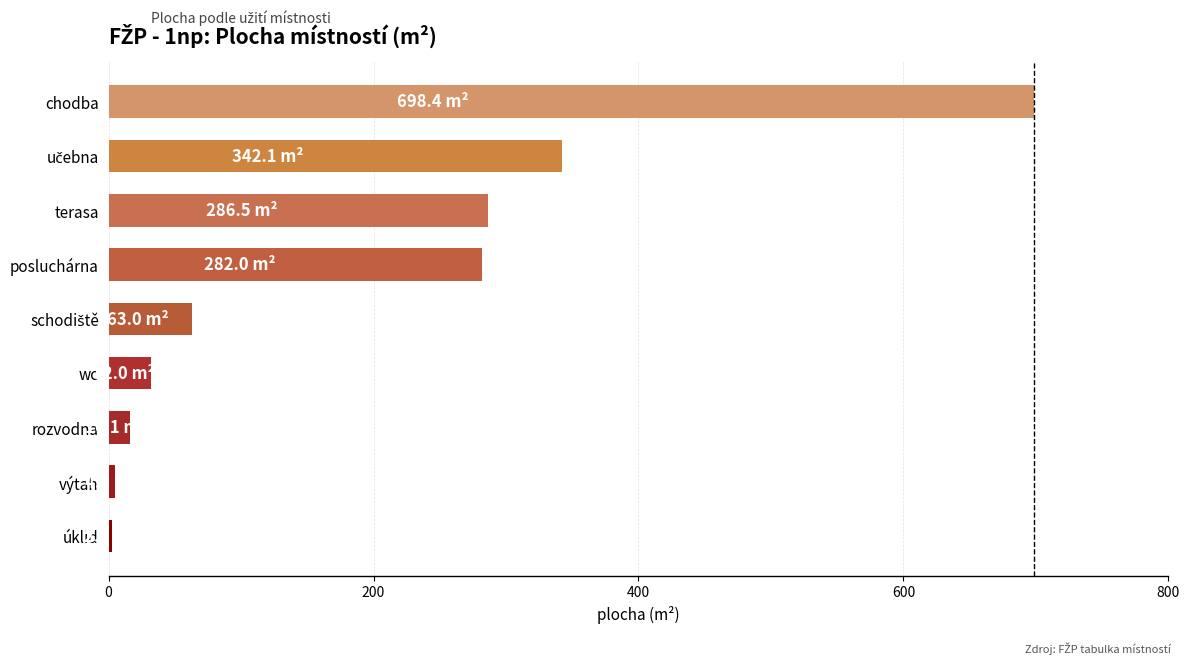

Is it true that the value at terasa is 286.5?

True